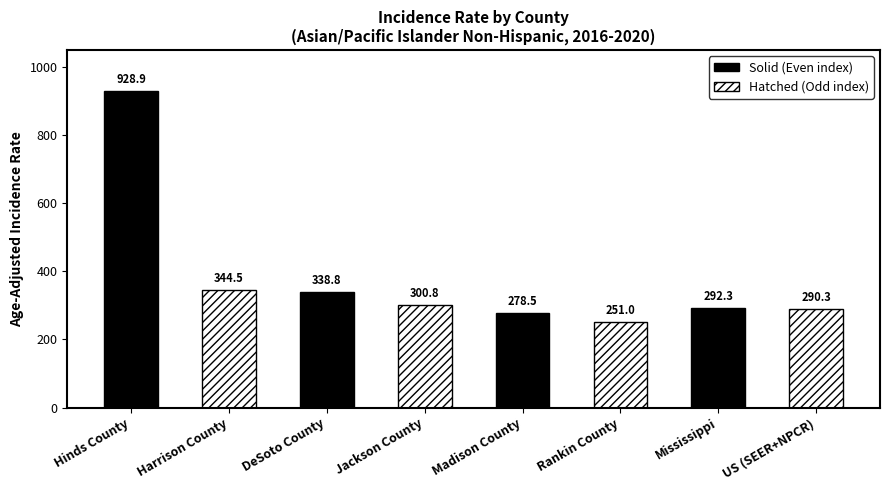

List the labels in order of value, largest first.

Hinds County, Harrison County, DeSoto County, Jackson County, Mississippi, US (SEER+NPCR), Madison County, Rankin County